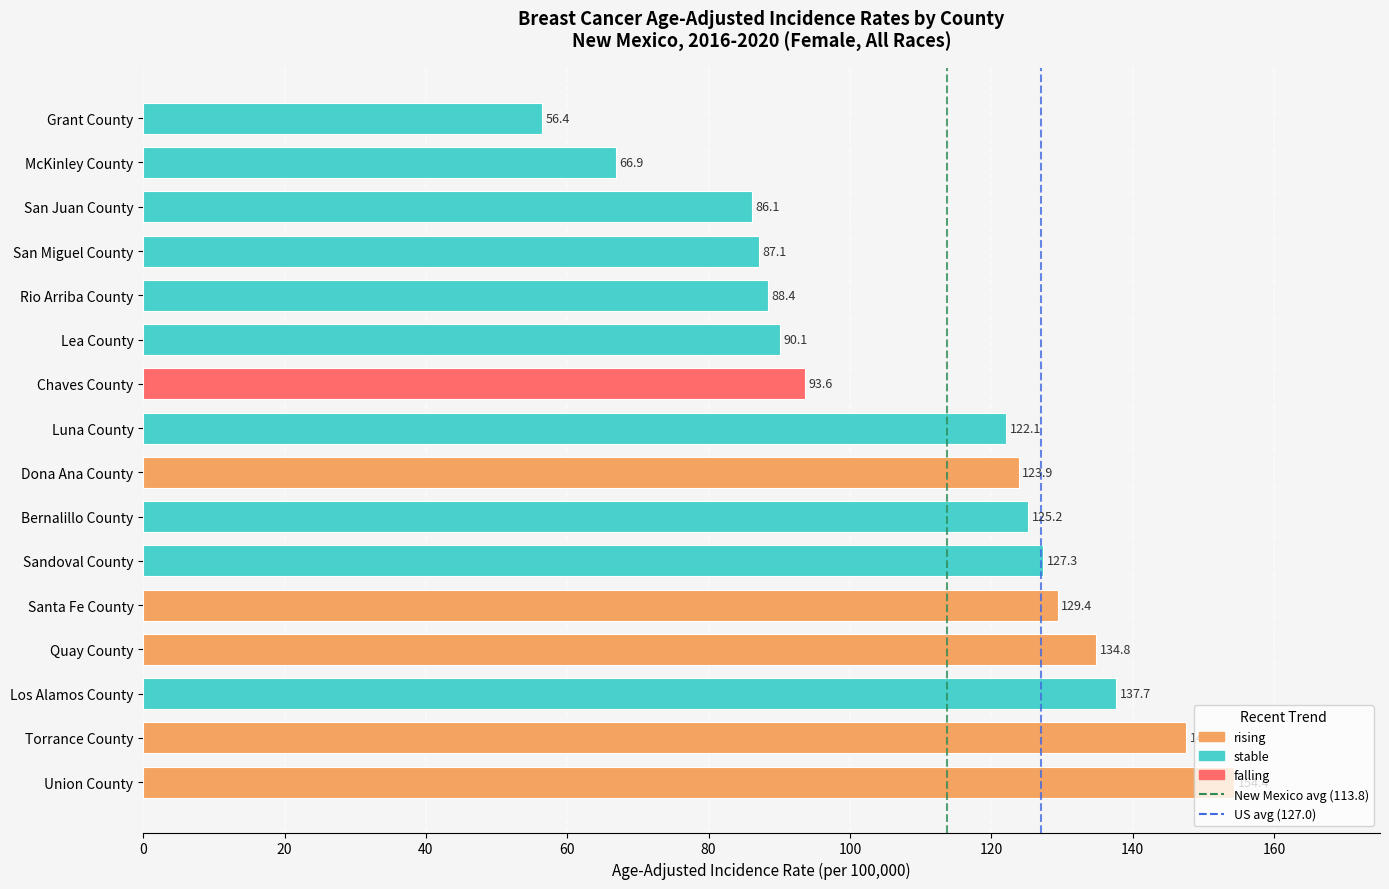

Count the number of categories in the chart.

16